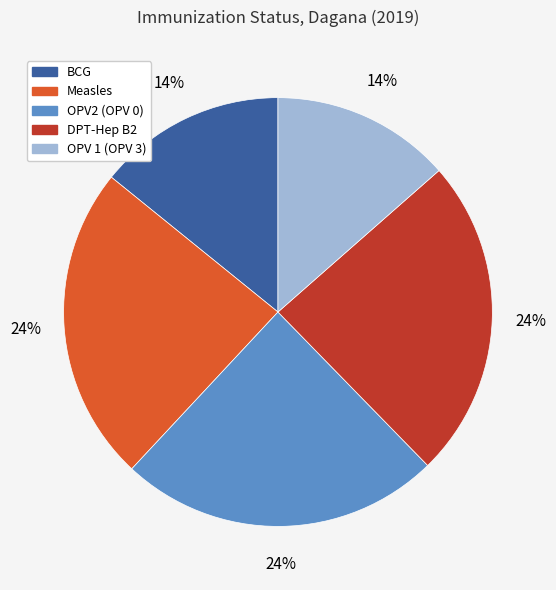

To the nearest percent, what portion does BCG represent?

14%